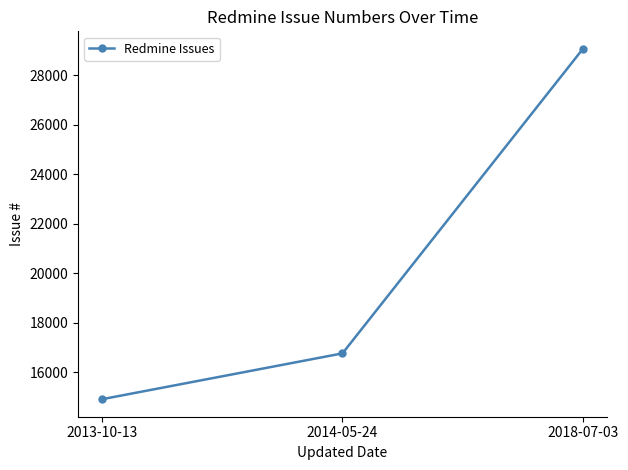

Where is the data nearest to the value 21985?

2014-05-24